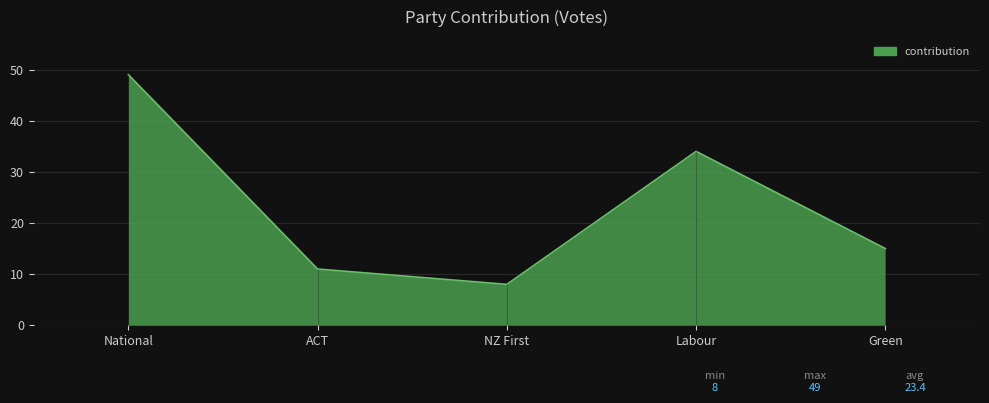

Reading left to right, transcribe all the data shown in this chart.

National=49	ACT=11	NZ First=8	Labour=34	Green=15